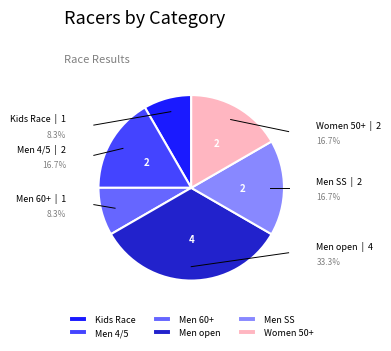

Combined, do Men 4/5 and Men SS account for over 50%?

No